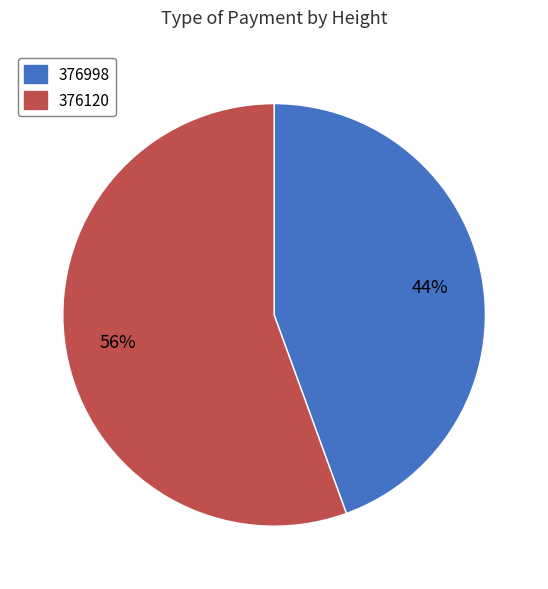

Approximately how many times larger is the value at 376998 compared to 376120?

0.8